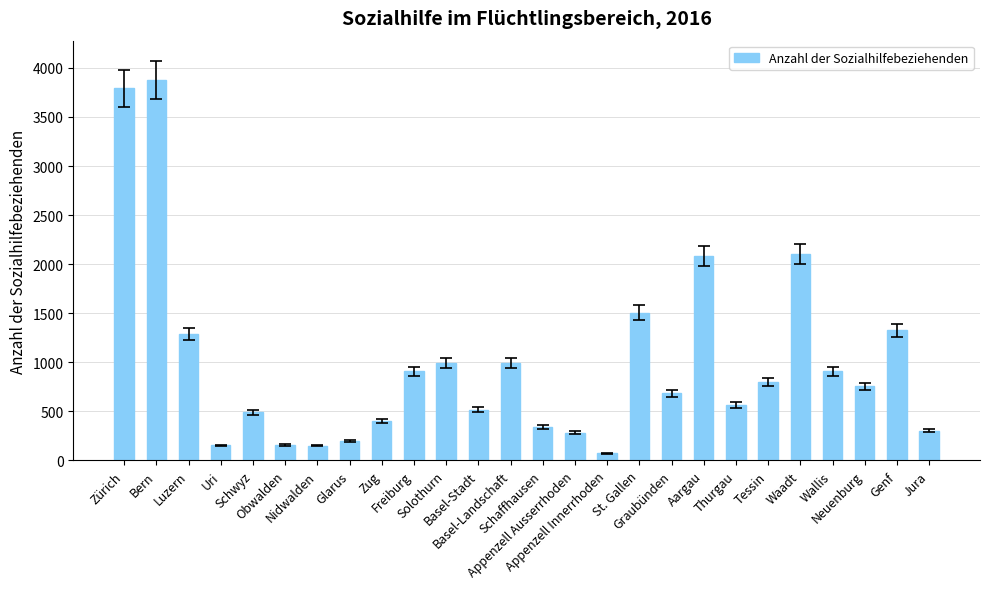

What is the value of the 15th bar from the left?

282